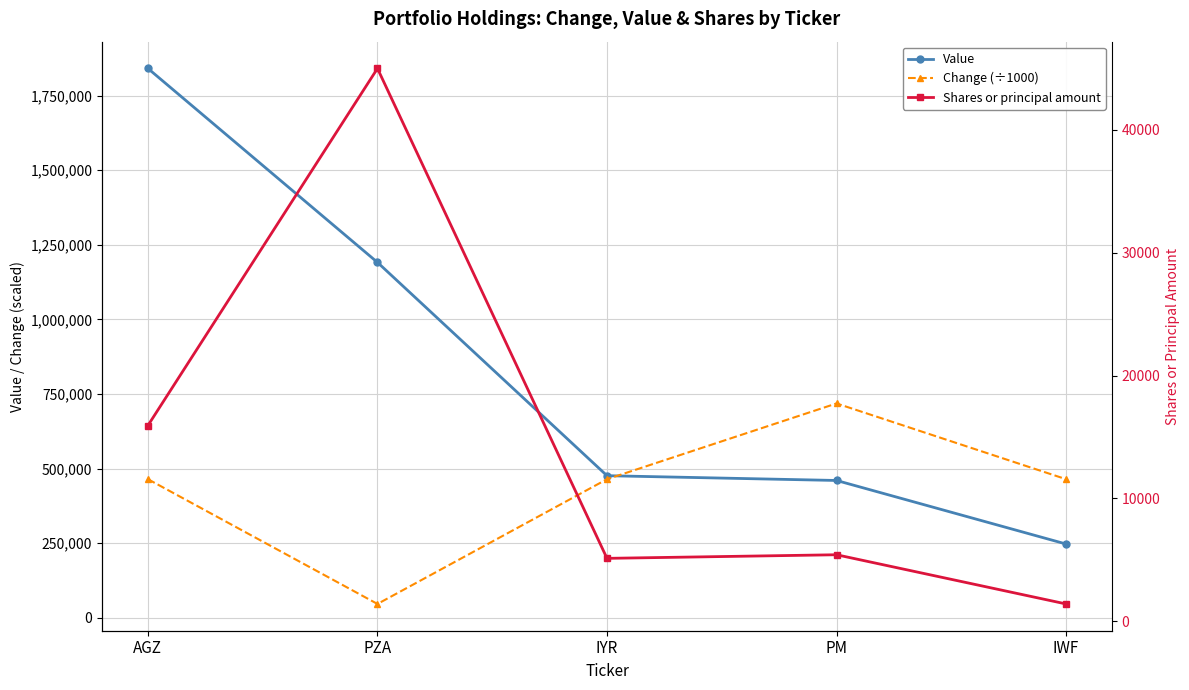

The value of Shares or principal amount at PM is 1151.1. True or false?

False